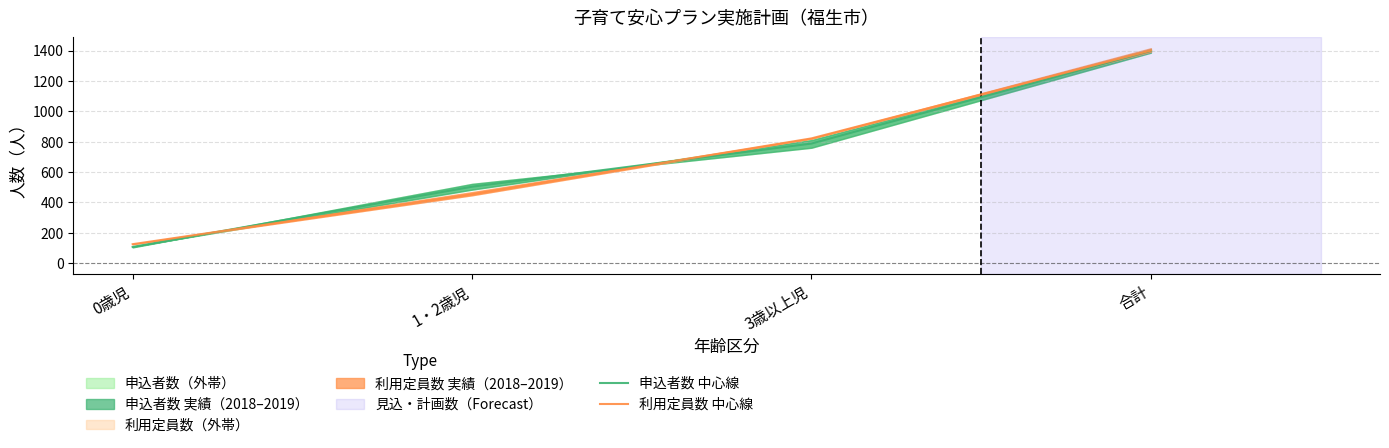

At which label is 利用定員数 中心線 closest to 762?

3歳以上児